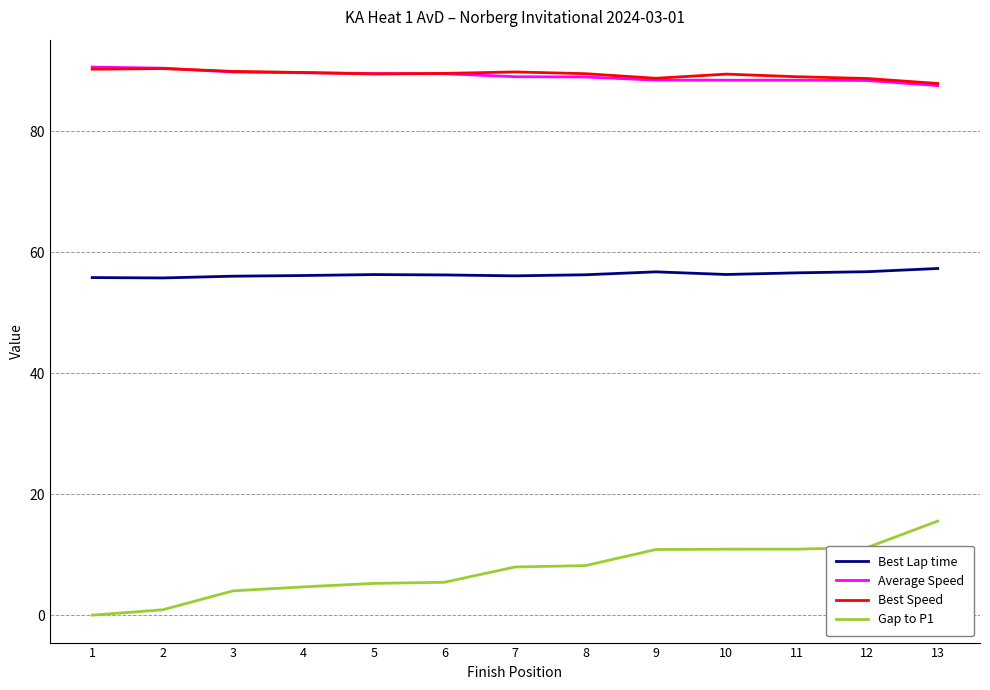

Which series has the largest range (max minus min)?

Gap to P1